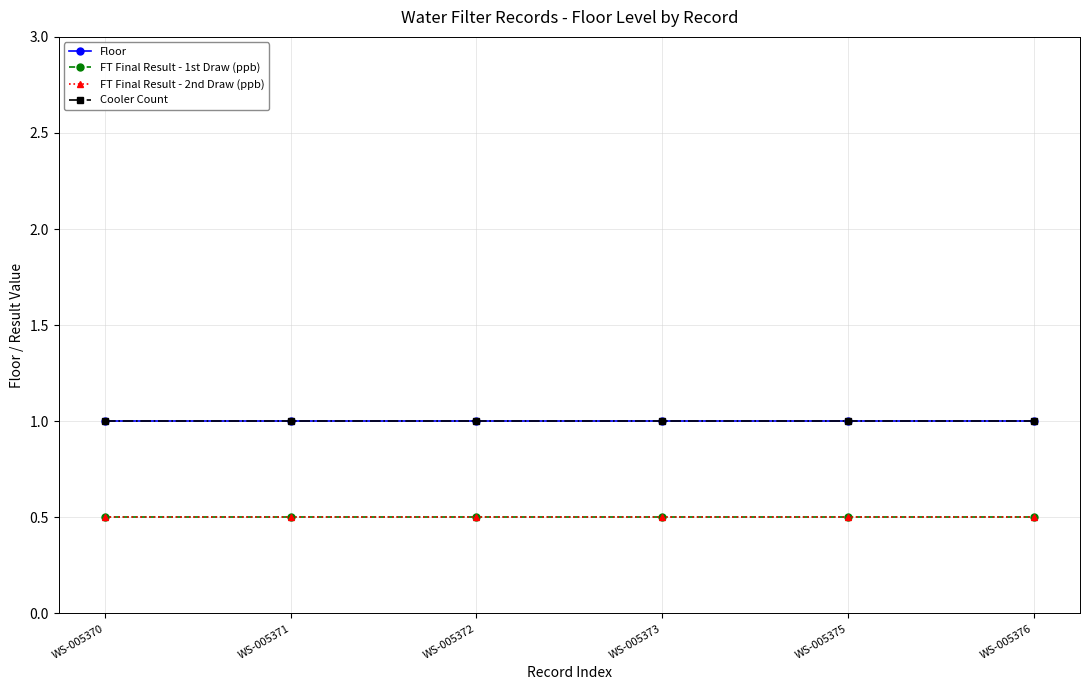

Is this an area chart (filled region under the line)?

No